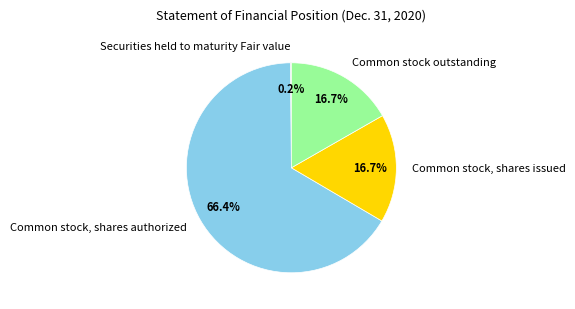

Which category accounts for the majority?

Common stock, shares authorized